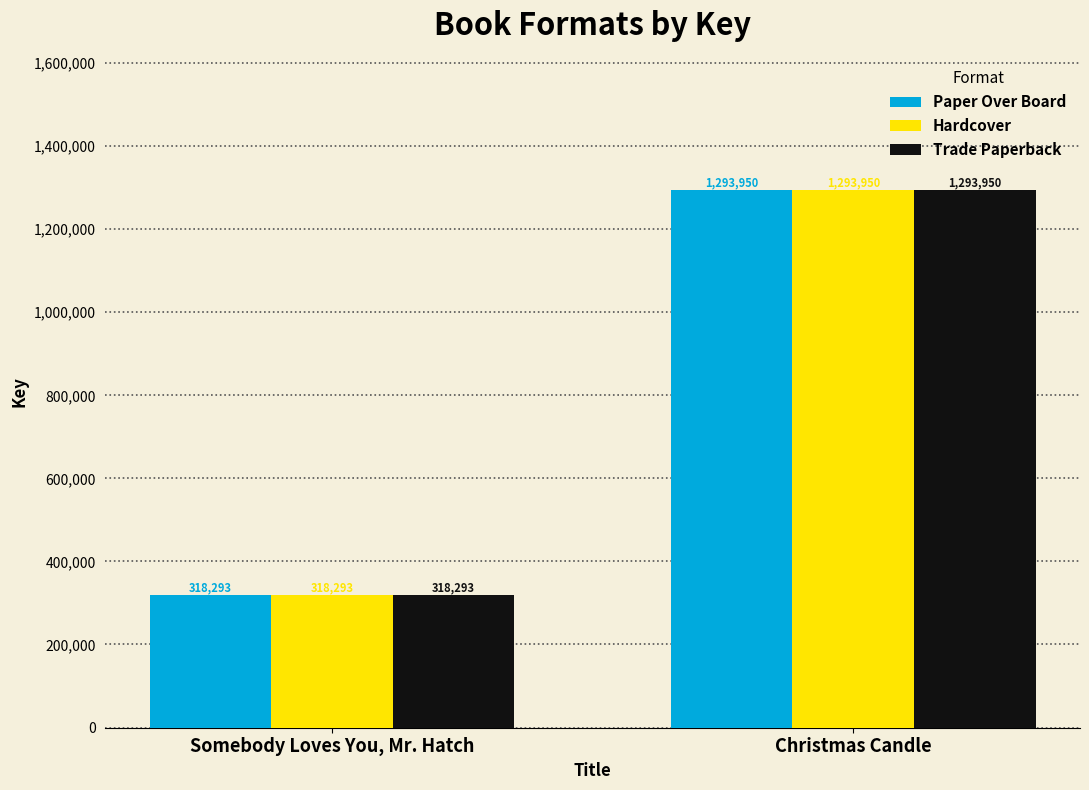

Rank the categories by Trade Paperback value from lowest to highest.

Somebody Loves You, Mr. Hatch, Christmas Candle